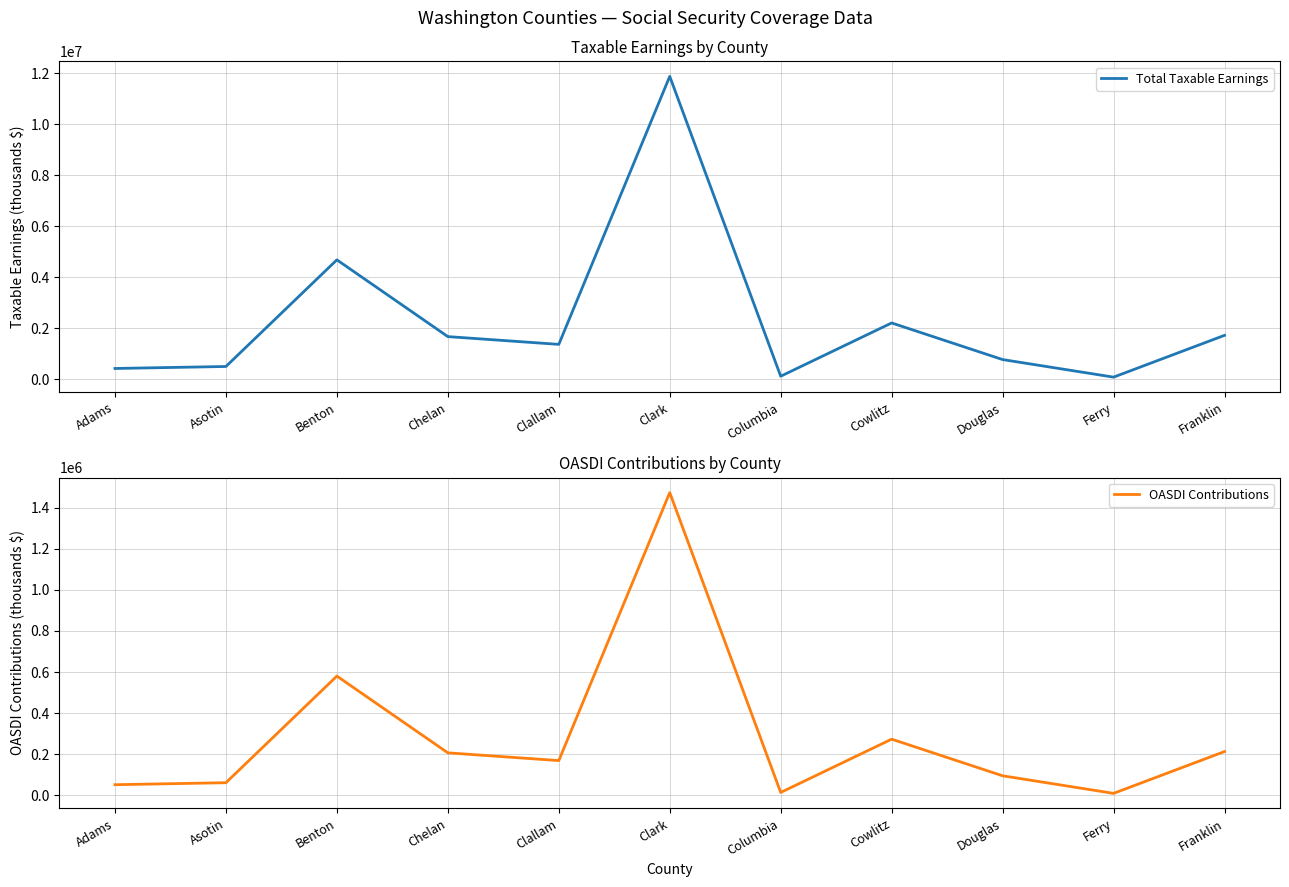

Which series has the largest total across all categories?

Total Taxable Earnings